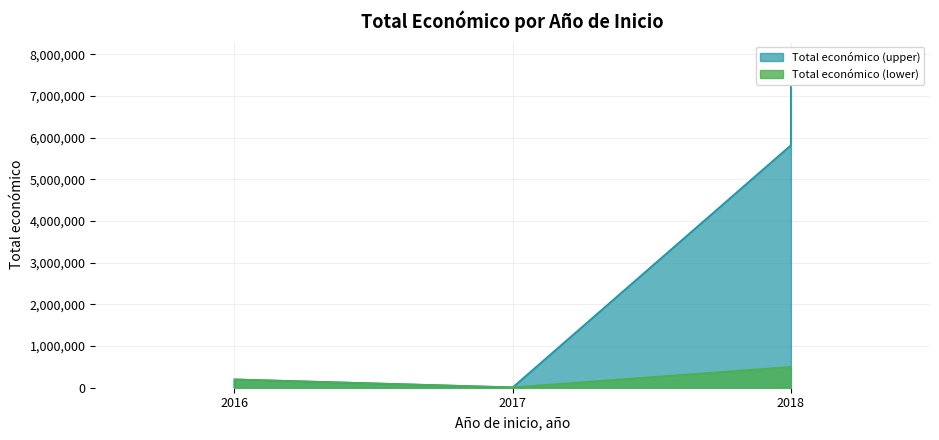

Between 2017 and 2018, which is larger?

2018